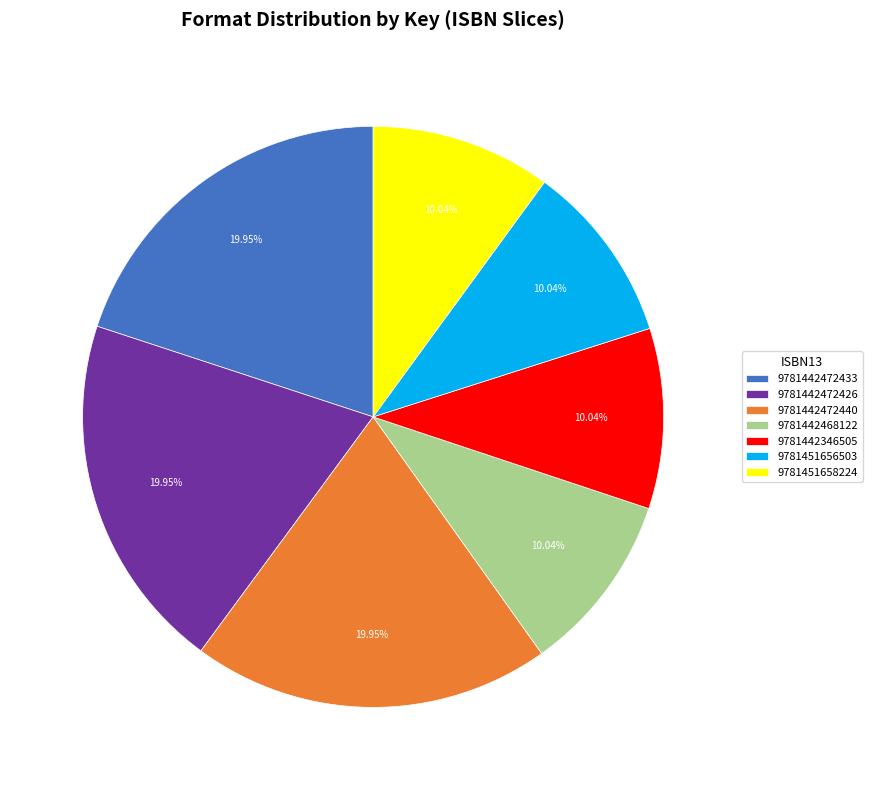

Approximately how many times larger is the value at 9781442472426 compared to 9781442472433?

1.0